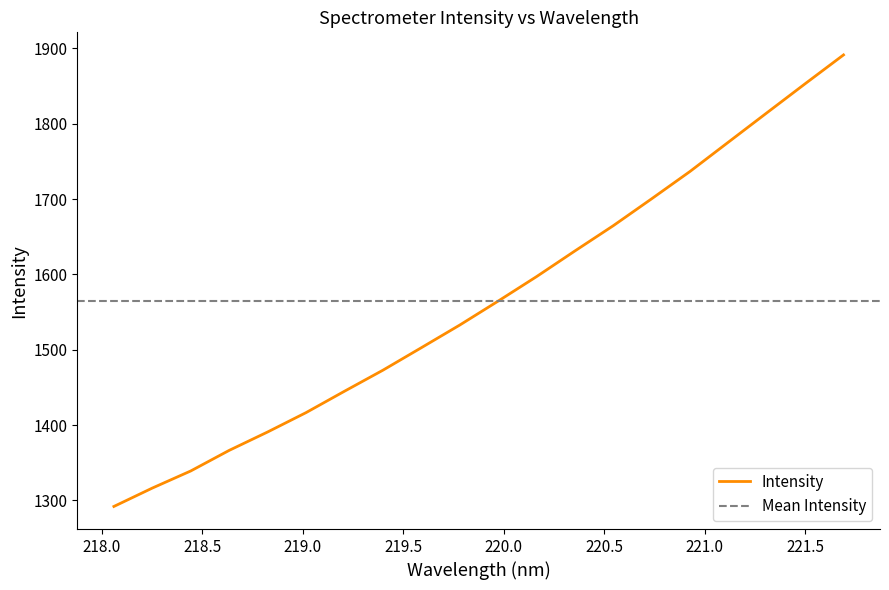

How many lines are shown in the chart?

1